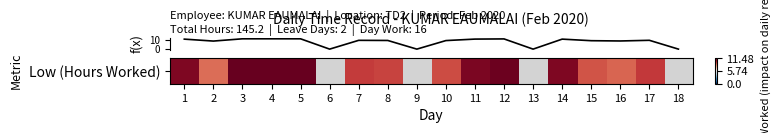

Rank the categories by value from lowest to highest.

6, 9, 13, 18, 2, 16, 15, 10, 8, 7, 17, 1, 14, 11, 12, 5, 3, 4